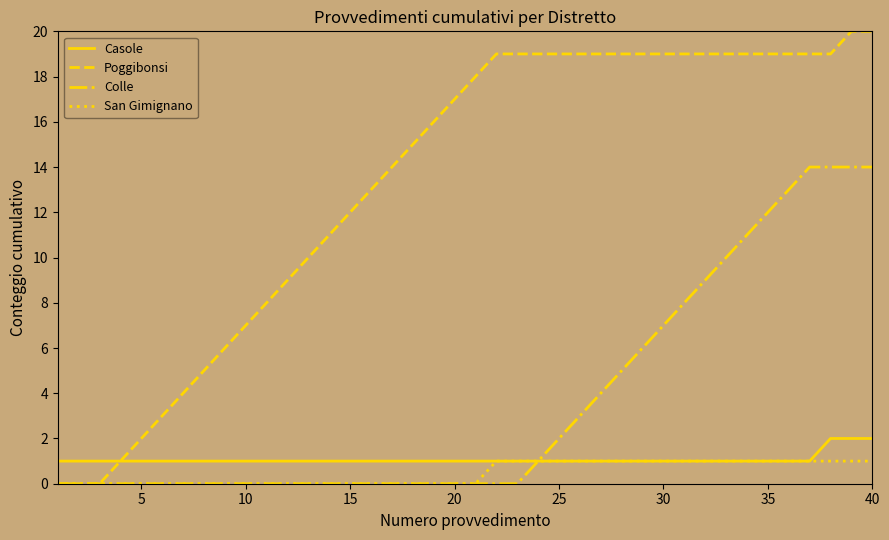

What is the highest value of the Poggibonsi series?

20